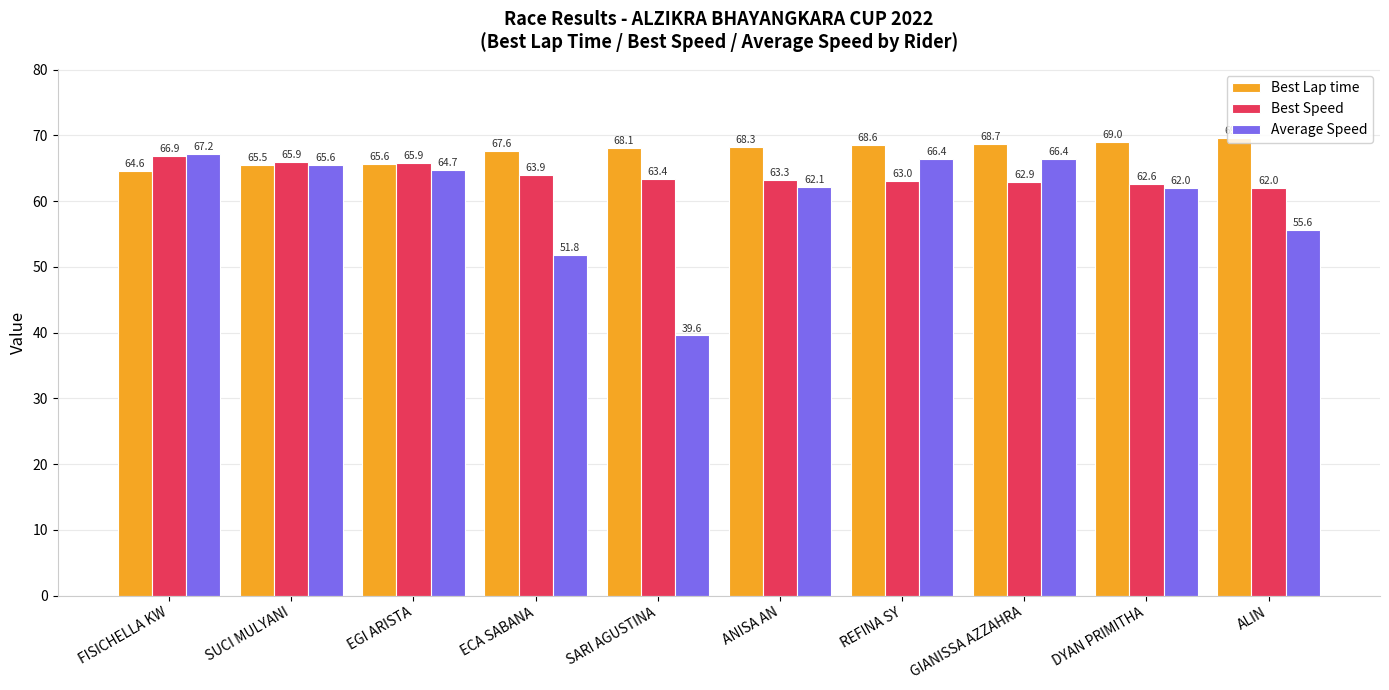

Reading left to right, transcribe all the data shown in this chart.

Best Lap time: 64.6	65.5	65.6	67.6	68.1	68.3	68.6	68.7	69.0	69.7
Best Speed: 66.9	65.9	65.9	63.9	63.4	63.3	63.0	62.9	62.6	62.0
Average Speed: 67.2	65.6	64.7	51.8	39.6	62.1	66.4	66.4	62.0	55.6